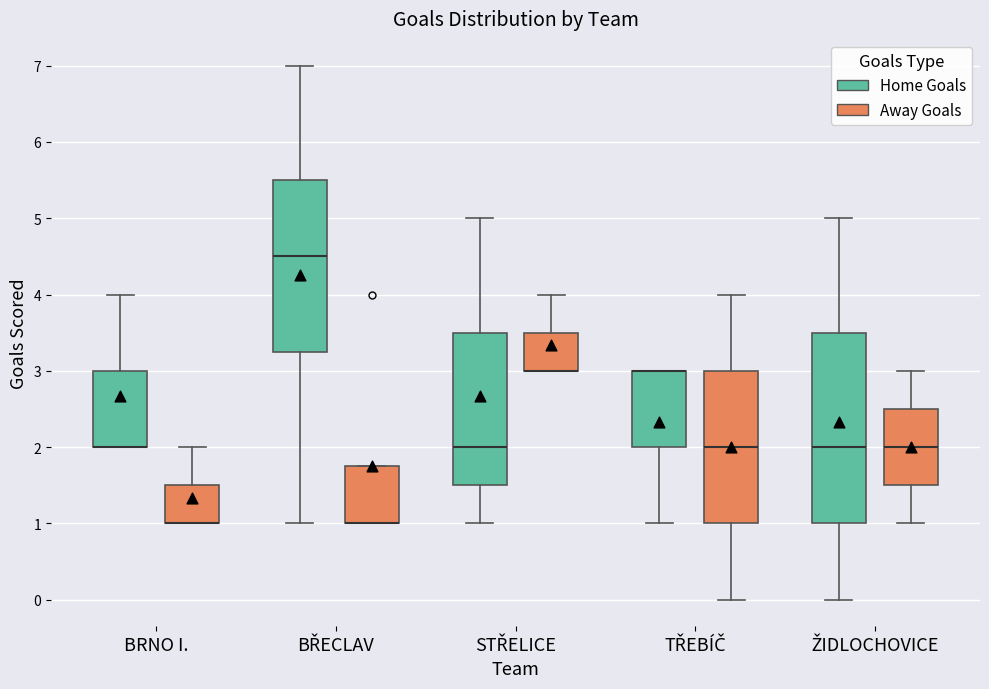

Which box is the tallest, from its lower edge to its upper edge?

ŽIDLOCHOVICE (Home Goals)